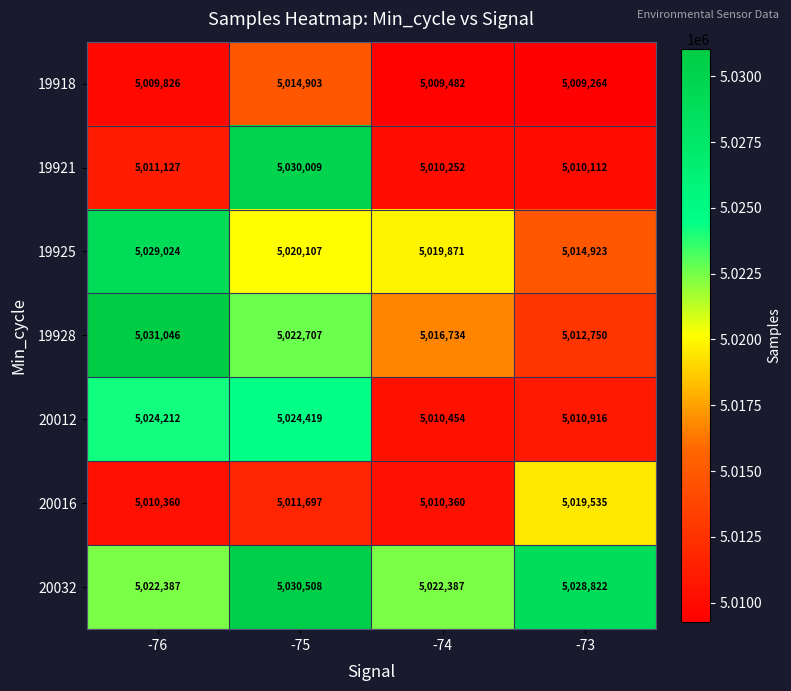

Count the number of categories in the chart.

4